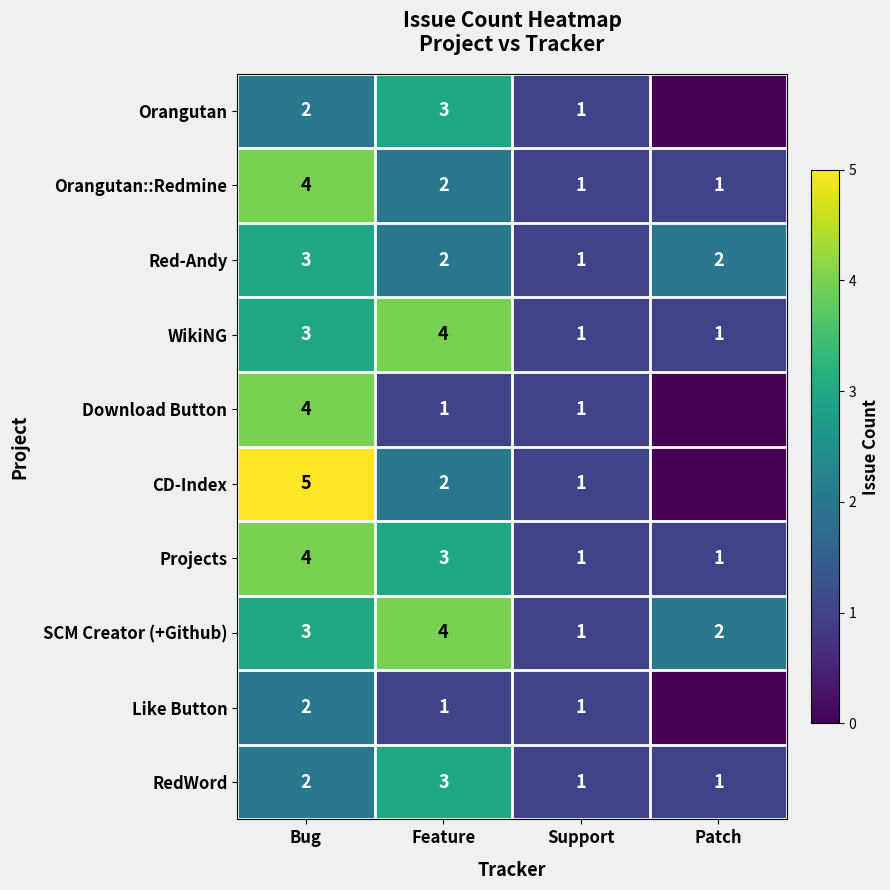

List the labels in order of SCM Creator (+Github) value, largest first.

Feature, Bug, Patch, Support